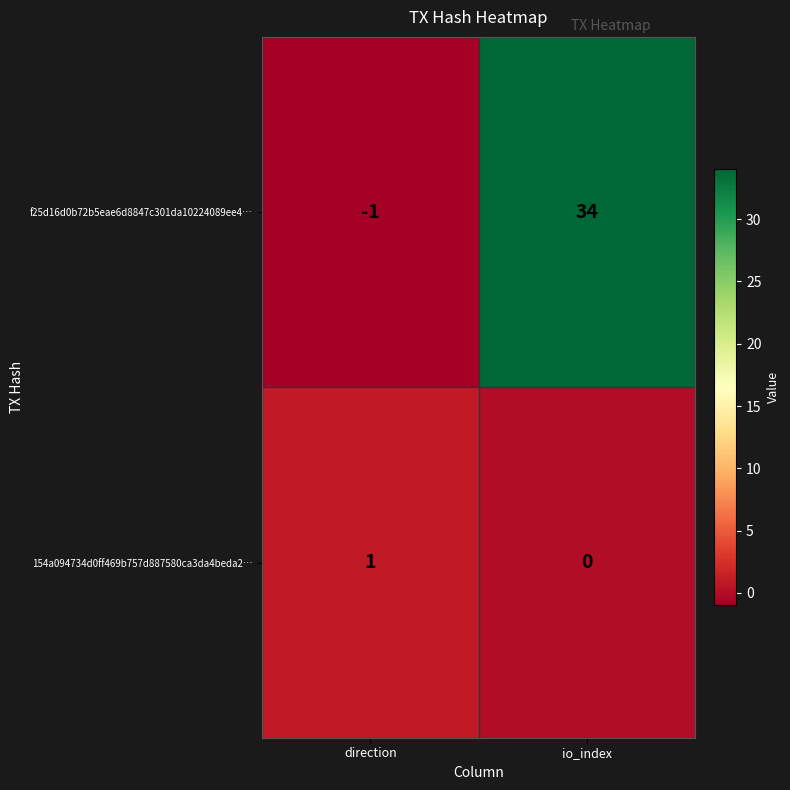

What is the difference between the f25d16d0b72b5eae6d8847c301da10224089ee4… values at direction and io_index?

35